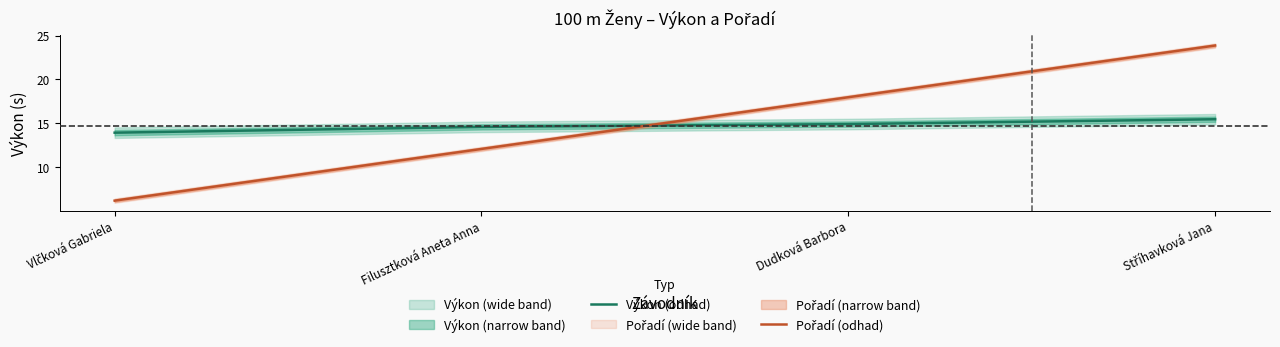

The Výkon (odhad) series shows 23.2 at Stříhavková Jana. True or false?

False